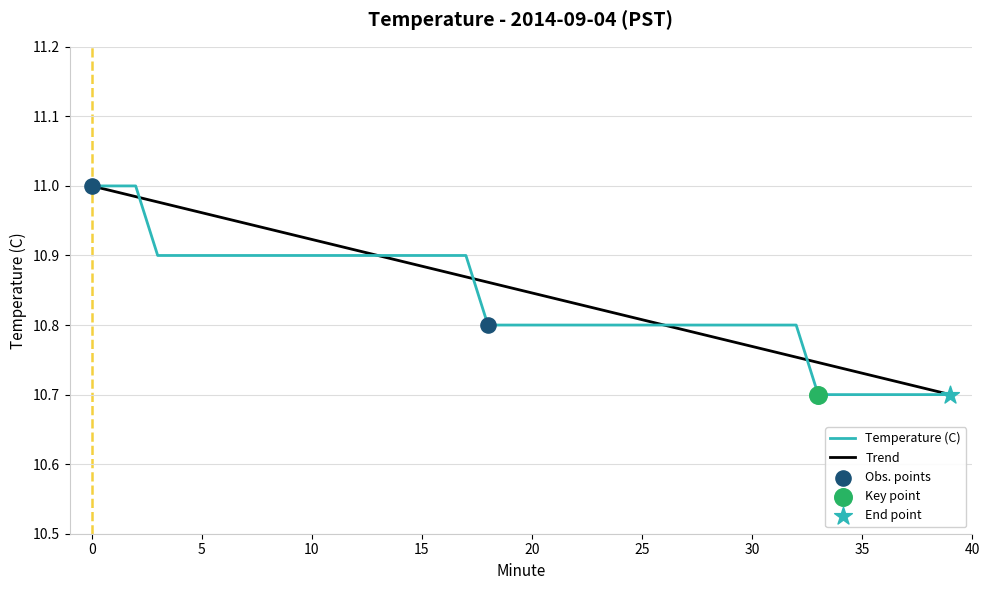

Approximately how many times larger is the value at 25 compared to 16?

1.0